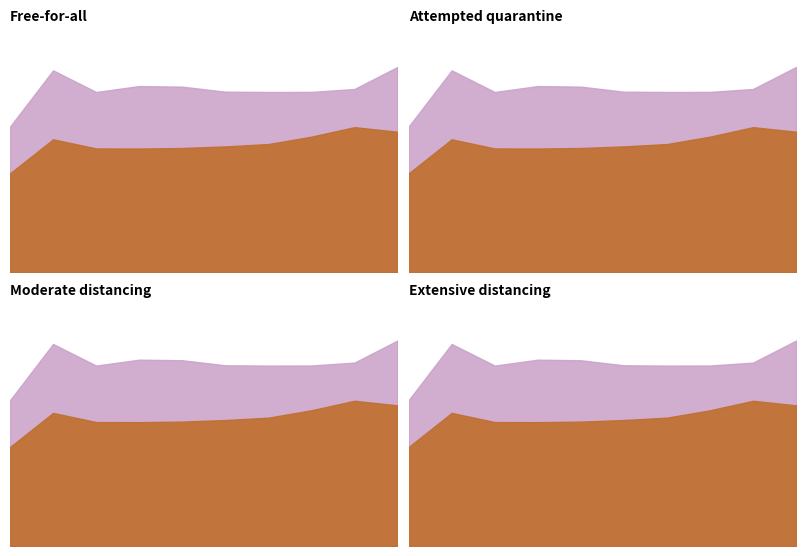

True or false: Jun has a value of 0.3 at pct35.

False